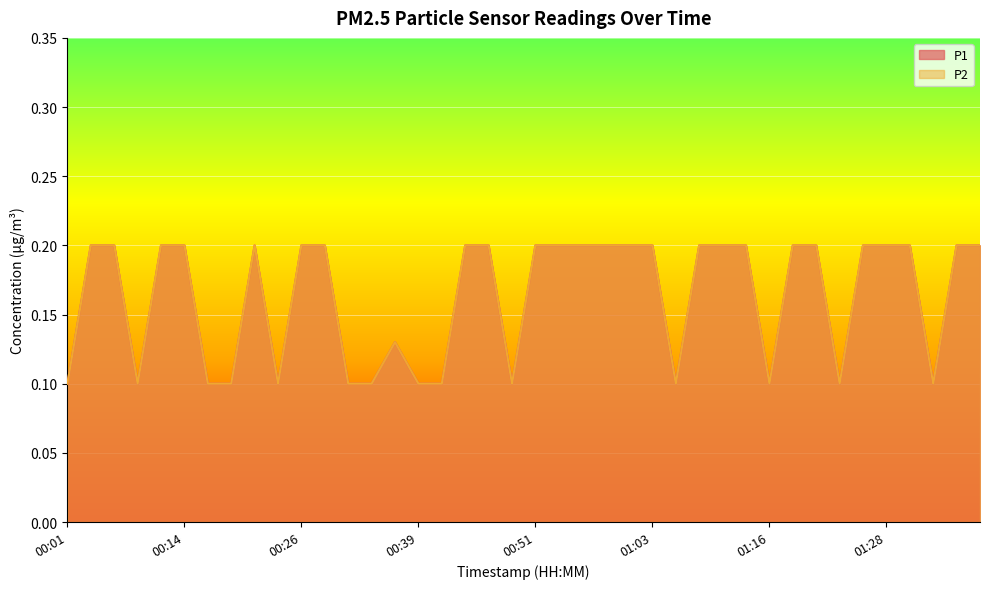

True or false: P2 has more than 1 points higher than both neighbors.

True